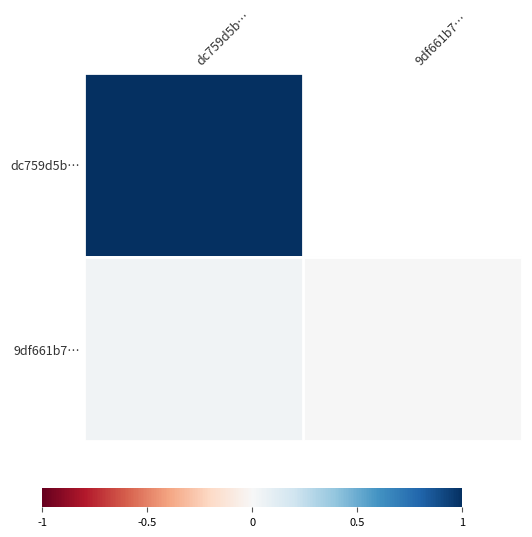

The value of 9df661b7… at dc759d5b… is 0.0. True or false?

False